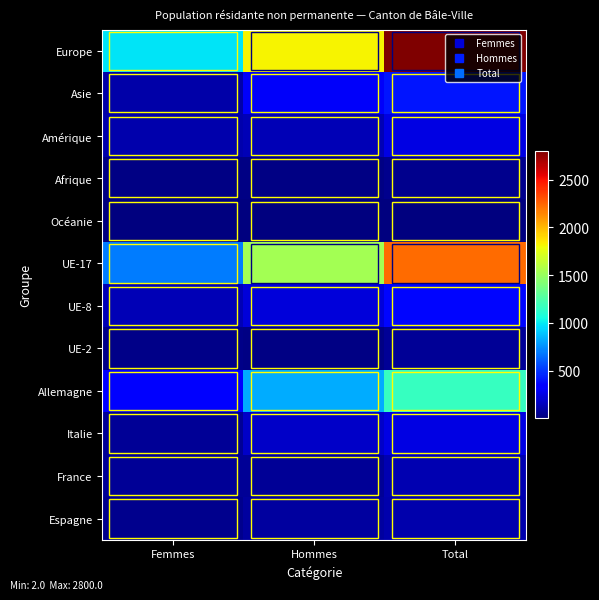

At which category is the sum across all series the highest?

Total